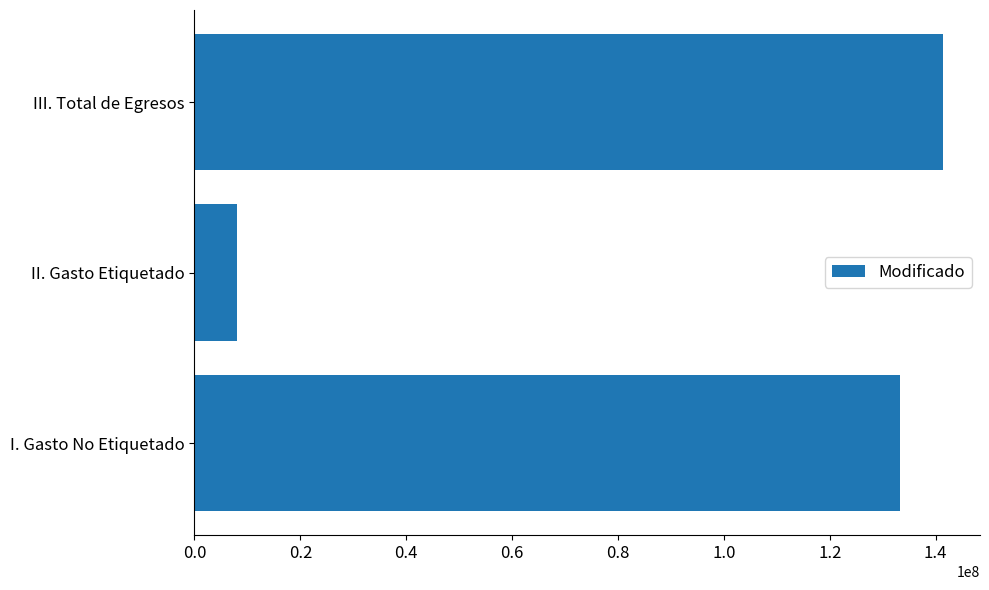

What is the sum of all values?

282609138.9